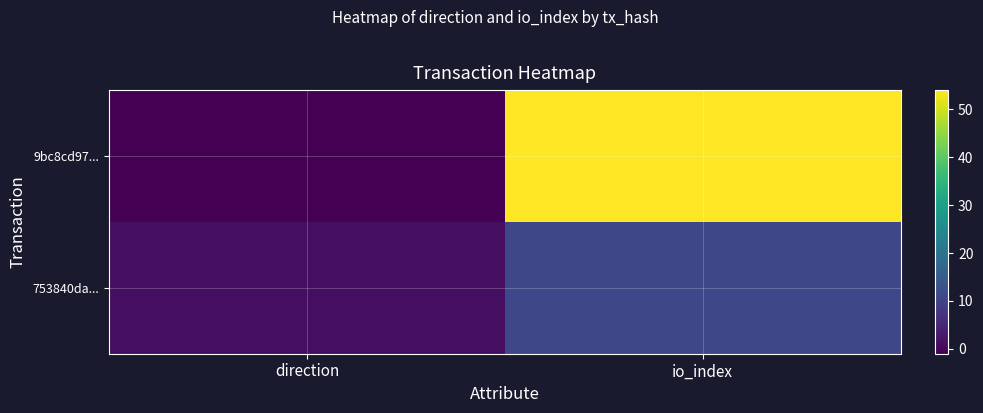

Which series has the largest total across all categories?

9bc8cd97...